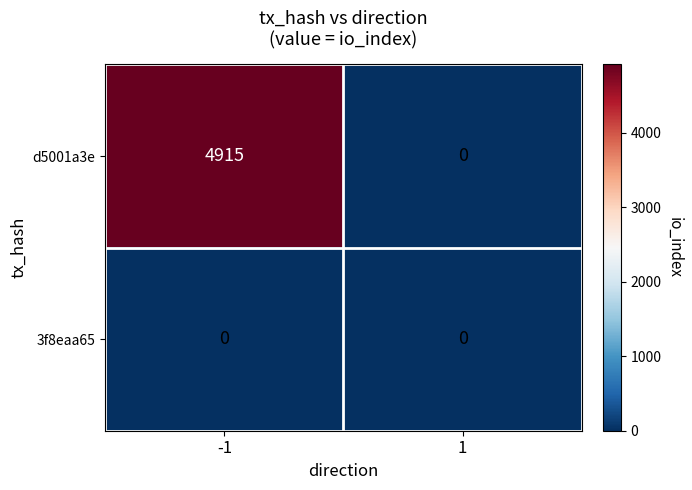

Reading right to left, what are all the values shown in this chart?

d5001a3e: 1=0	-1=4915
3f8eaa65: 1=0	-1=0